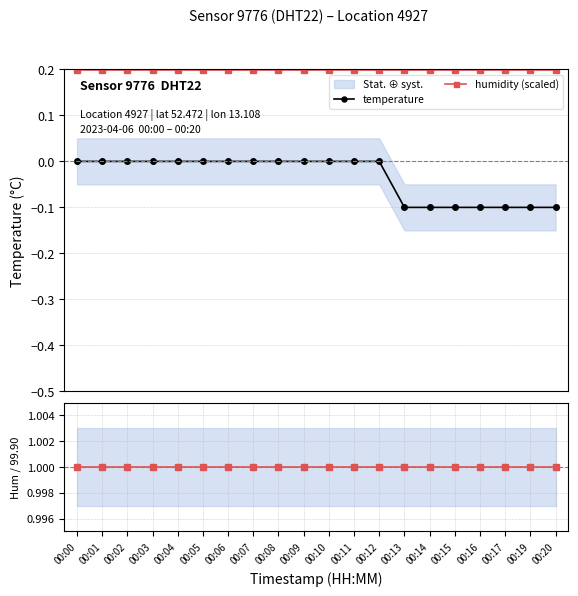

Reading left to right, list all the values displayed in this chart.

temperature: 0.0	0.0	0.0	0.0	0.0	0.0	0.0	0.0	0.0	0.0	0.0	0.0	0.0	-0.1	-0.1	-0.1	-0.1	-0.1	-0.1	-0.1
humidity (scaled): 0.2	0.2	0.2	0.2	0.2	0.2	0.2	0.2	0.2	0.2	0.2	0.2	0.2	0.2	0.2	0.2	0.2	0.2	0.2	0.2
humidity / 99.90: 1.0	1.0	1.0	1.0	1.0	1.0	1.0	1.0	1.0	1.0	1.0	1.0	1.0	1.0	1.0	1.0	1.0	1.0	1.0	1.0